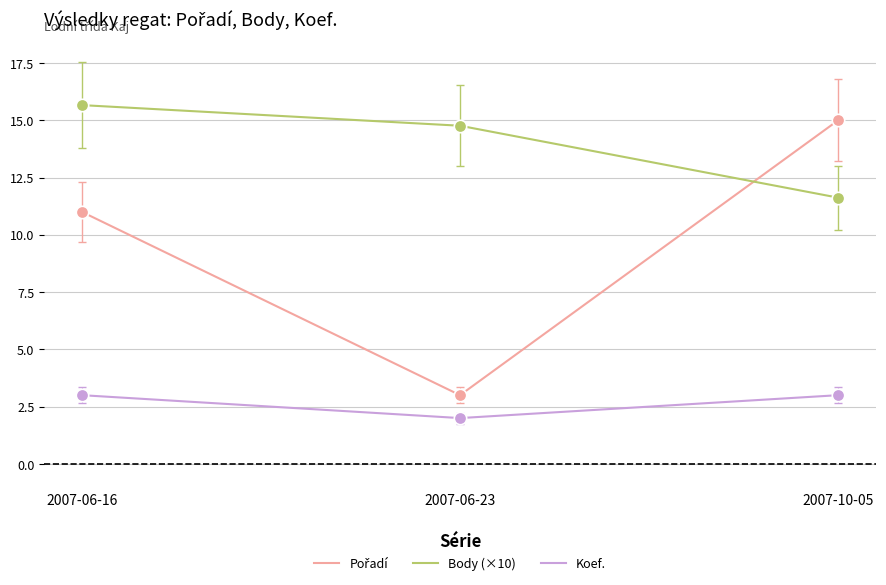

What is the total value across all series at 2007-06-16?

29.7